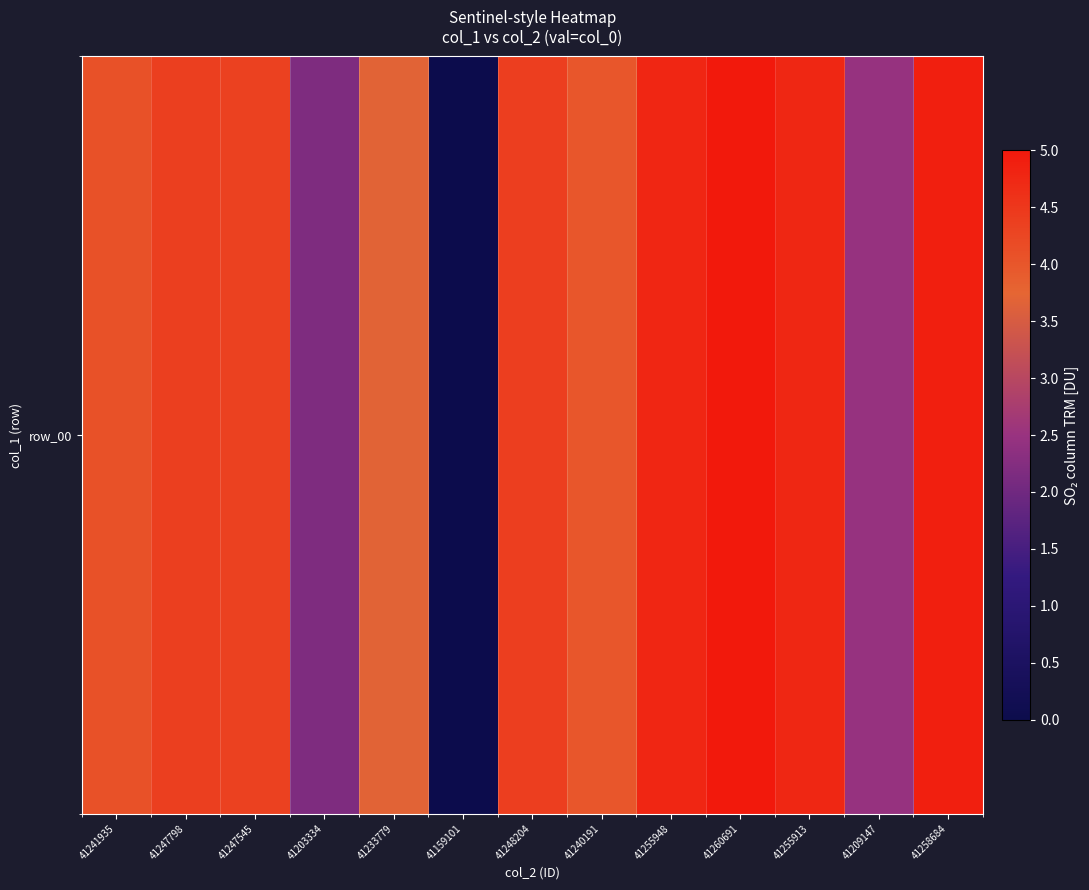

How many data points are less than 4?

5